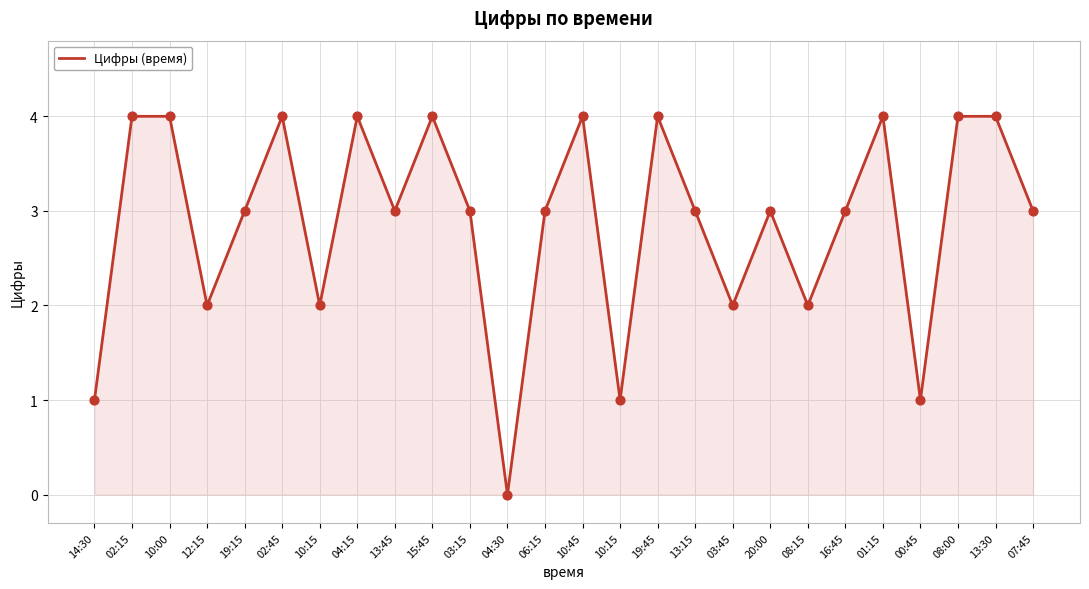

Between 07:45 and 10:45, which is larger?

10:45